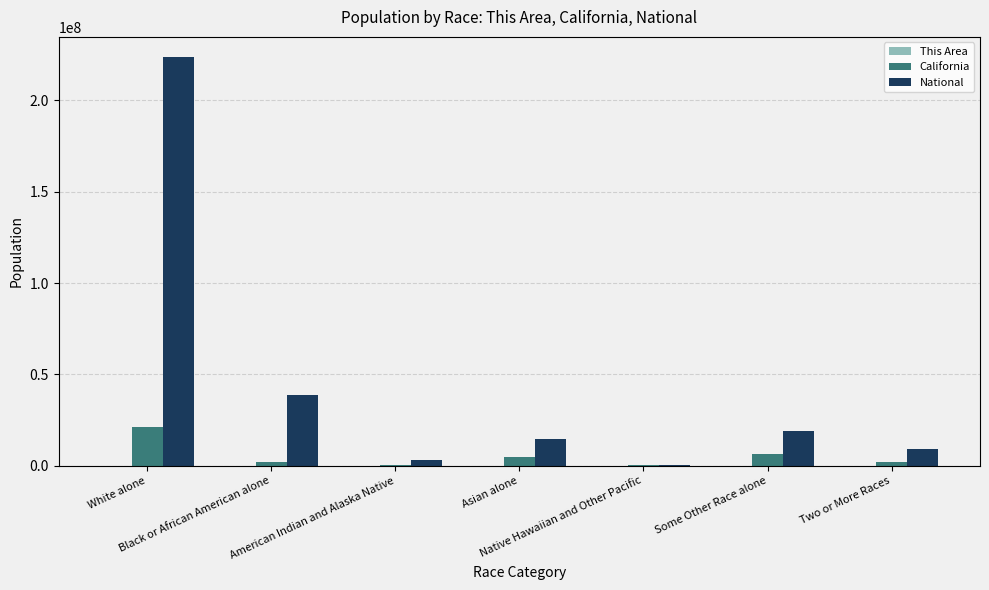

Where does the California series first go above 2299072?

White alone